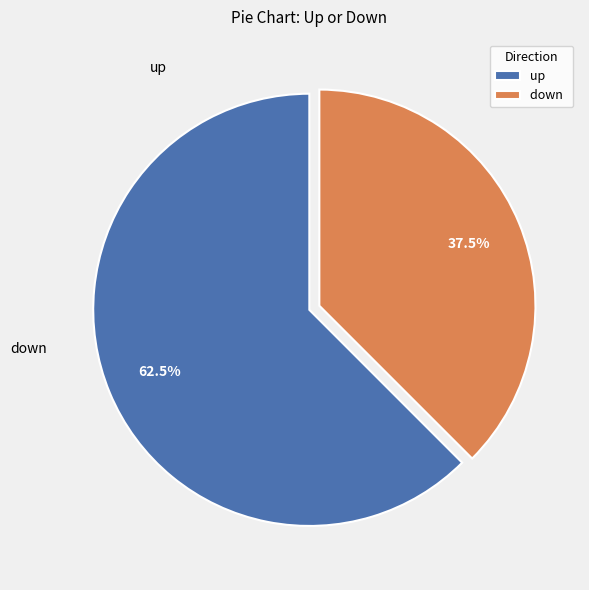

Approximately how many times larger is the value at up compared to down?

1.7